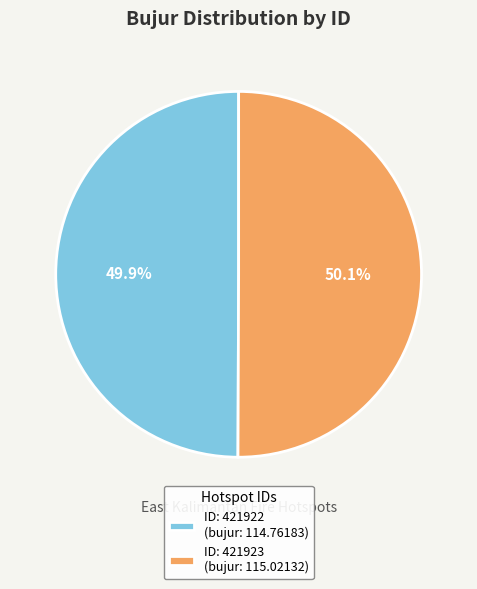

Approximately how many times larger is the value at ID: 421922 (bujur: 114.76183) compared to ID: 421923 (bujur: 115.02132)?

1.0